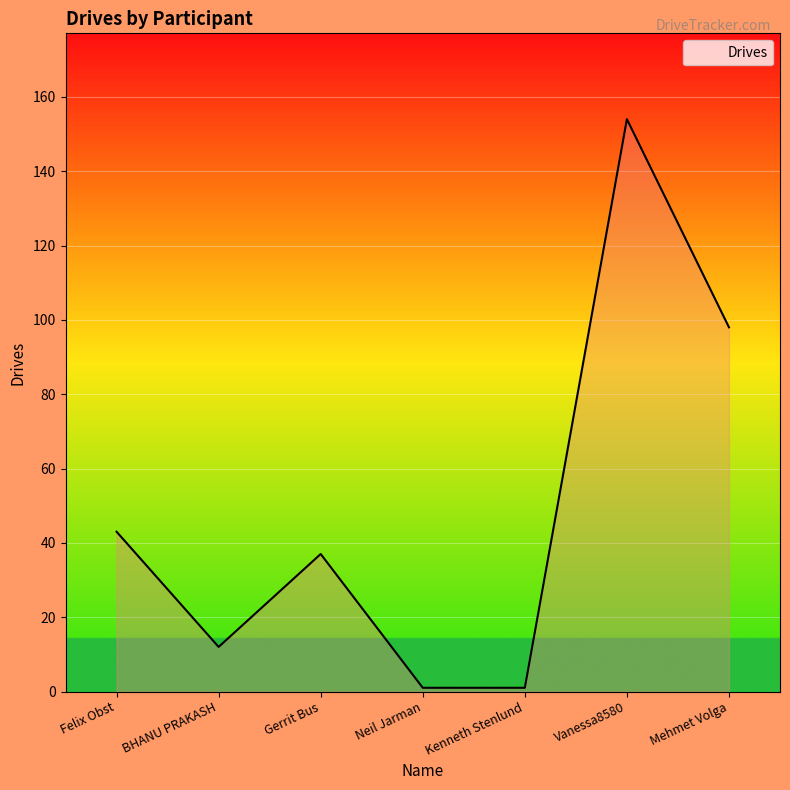

Where is the first local minimum?

BHANU PRAKASH